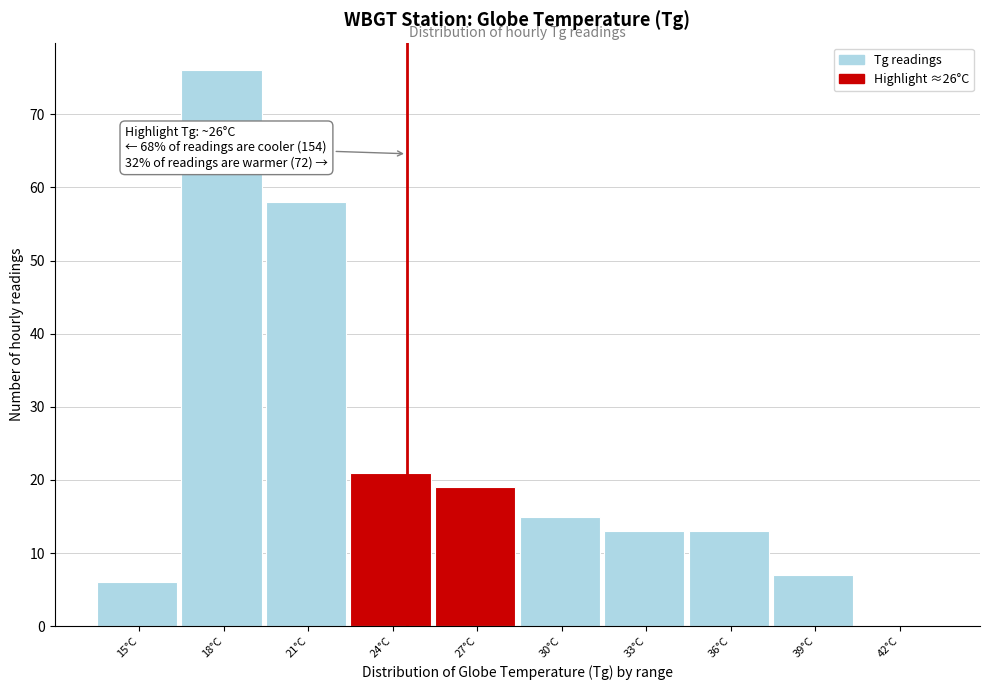

Reading left to right, extract all data points from this chart.

15°C=6	18°C=76	21°C=58	24°C=21	27°C=19	30°C=15	33°C=13	36°C=13	39°C=7	42°C=0